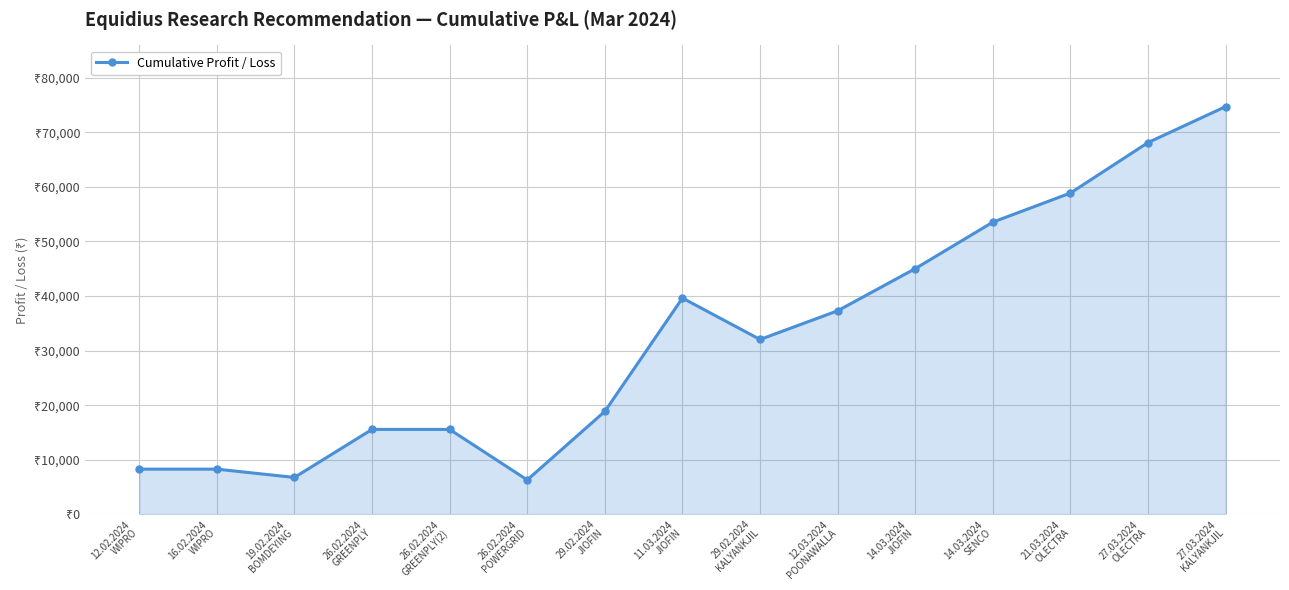

What is the ratio of the value at 27.03.2024
KALYANKJIL to the value at 29.02.2024
JIOFIN?

4.0